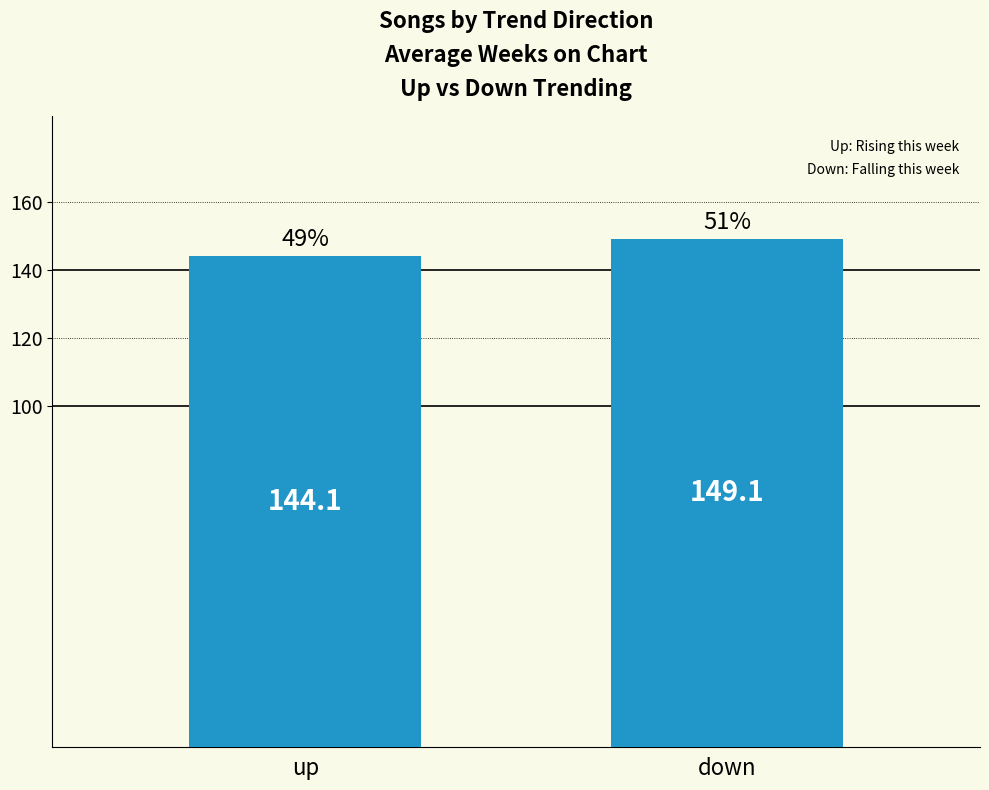

What is the sum of all values?

293.2